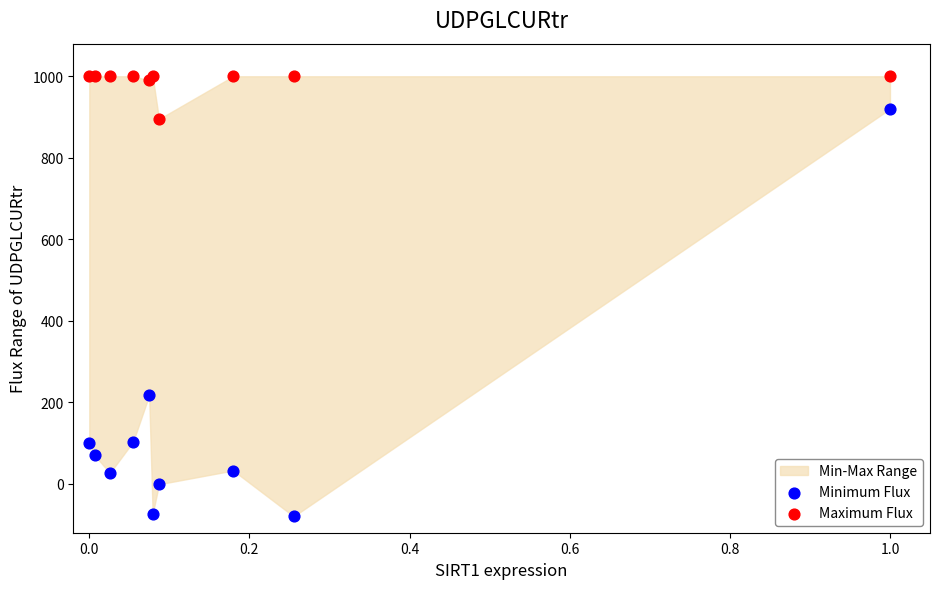

Which series reaches the maximum Y coordinate?

Maximum Flux